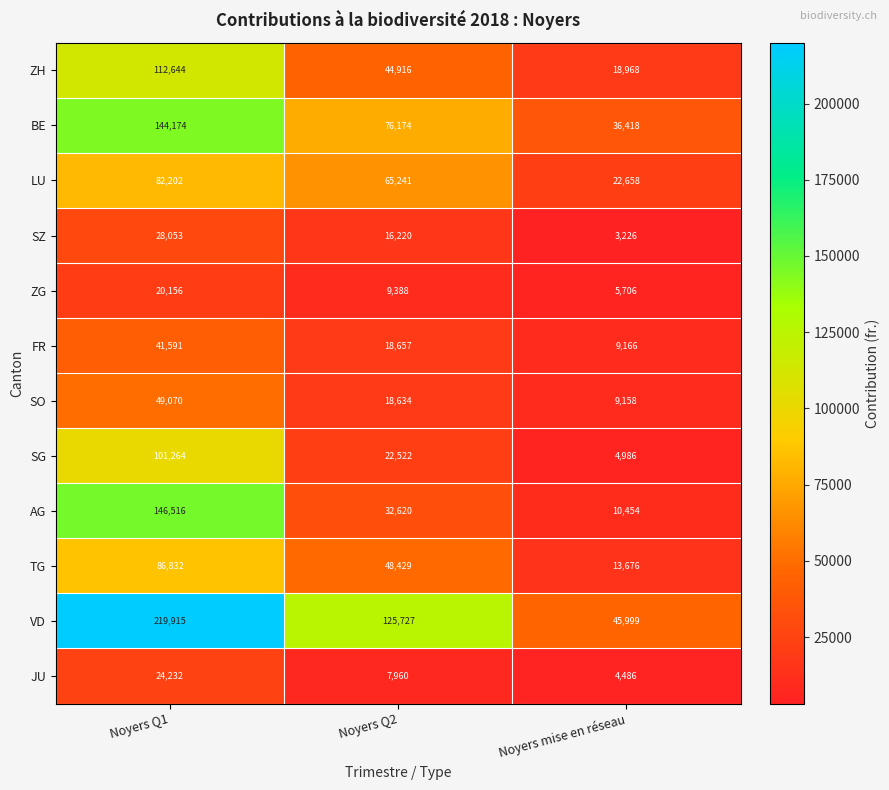

What is the smallest value displayed?

3226